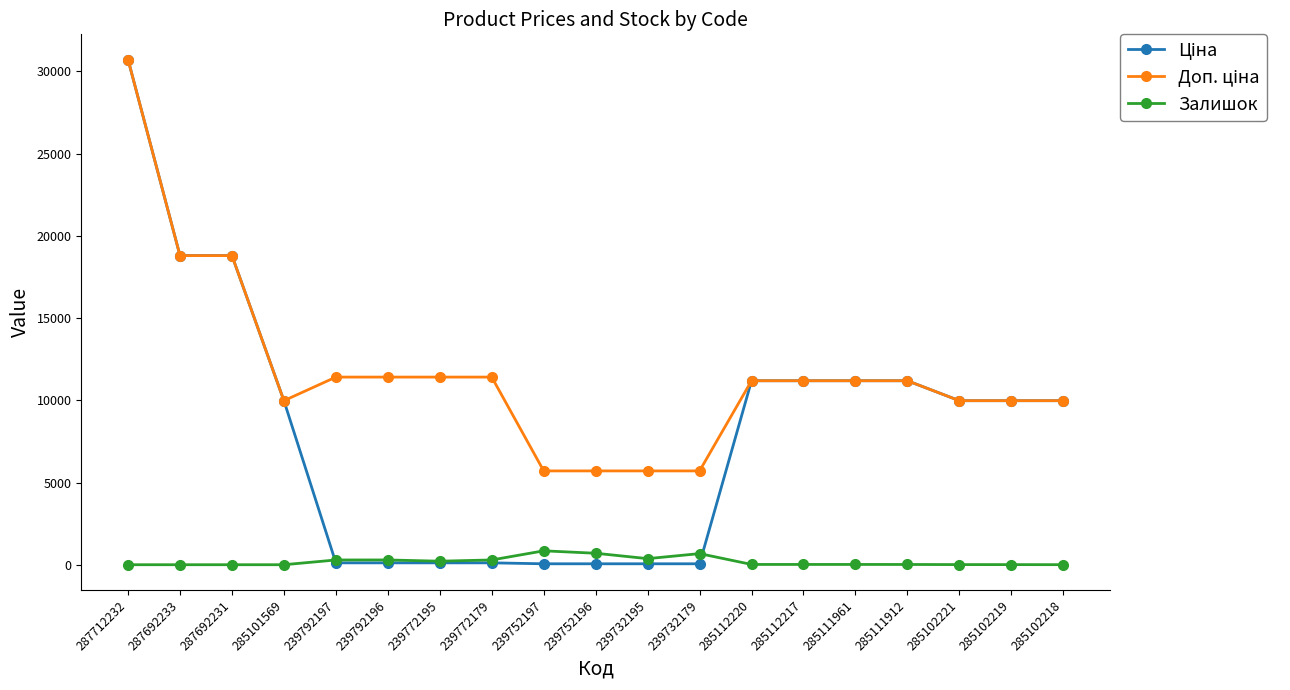

At which category is the sum across all series the highest?

287712232